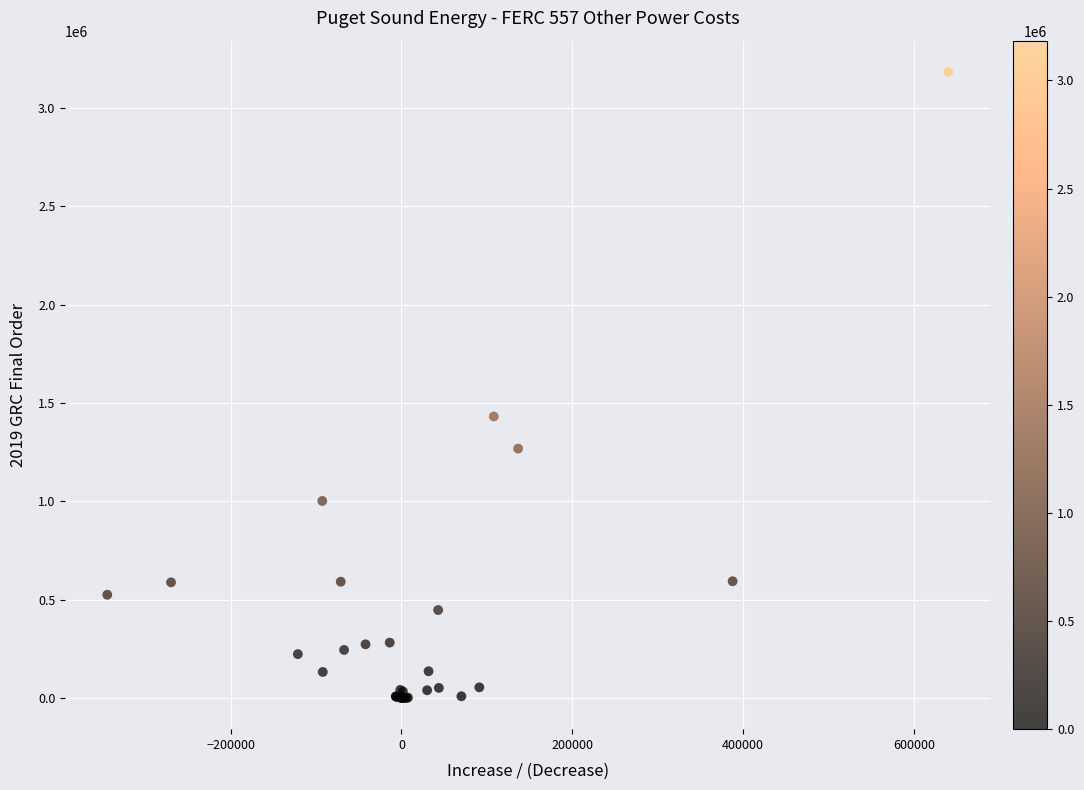

What Y value in the scatter plot is closest to 1591924?

1431350.9